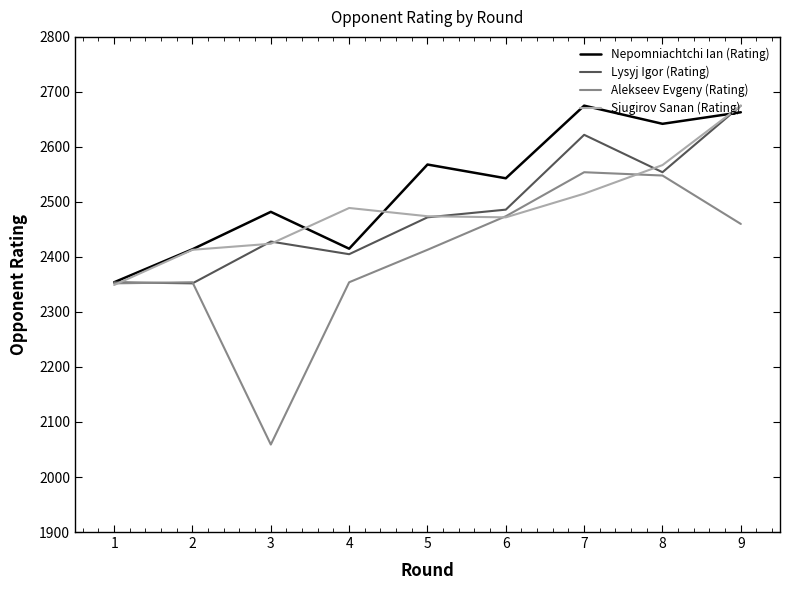

The value of Nepomniachtchi Ian (Rating) at 5 is 2568. True or false?

True